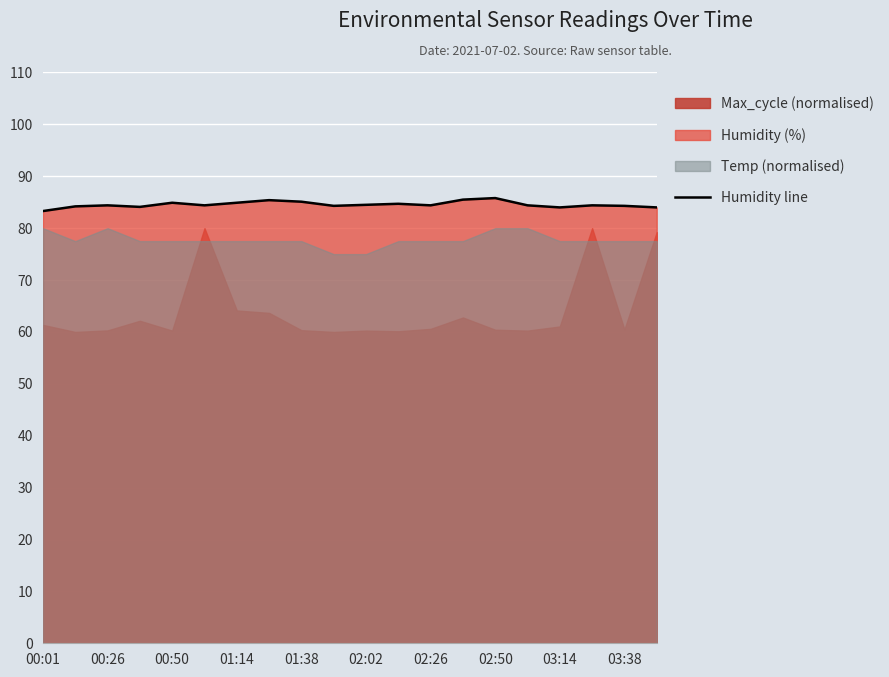

What is the lowest value of the Humidity line series?

83.3